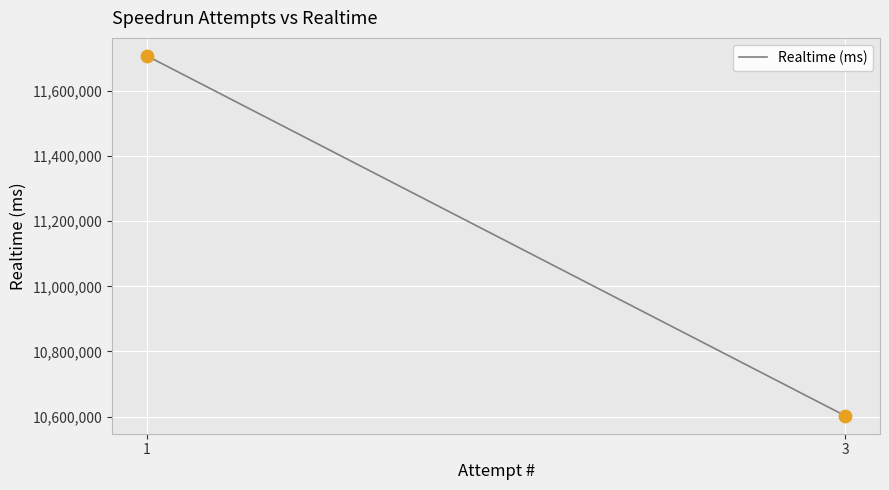

What is the range of Y values (max minus min)?

1104987